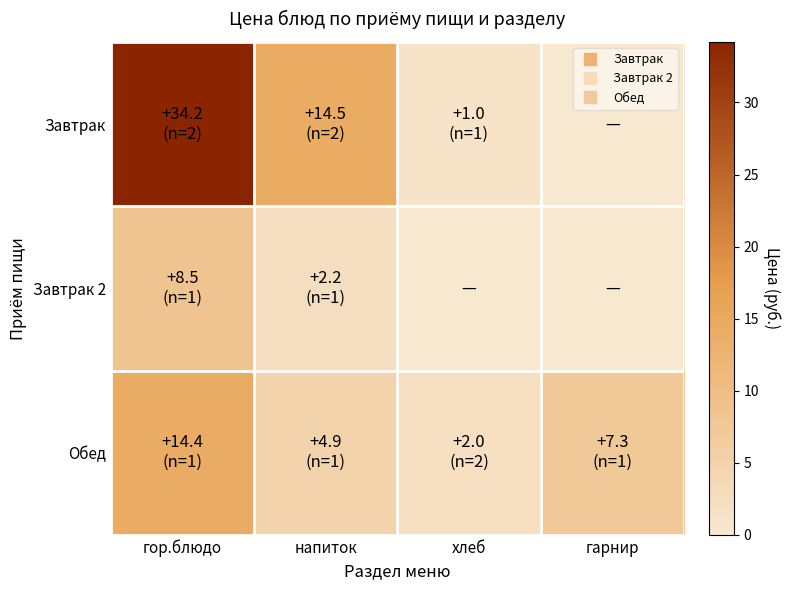

Which category has the lowest value across all series?

гарнир